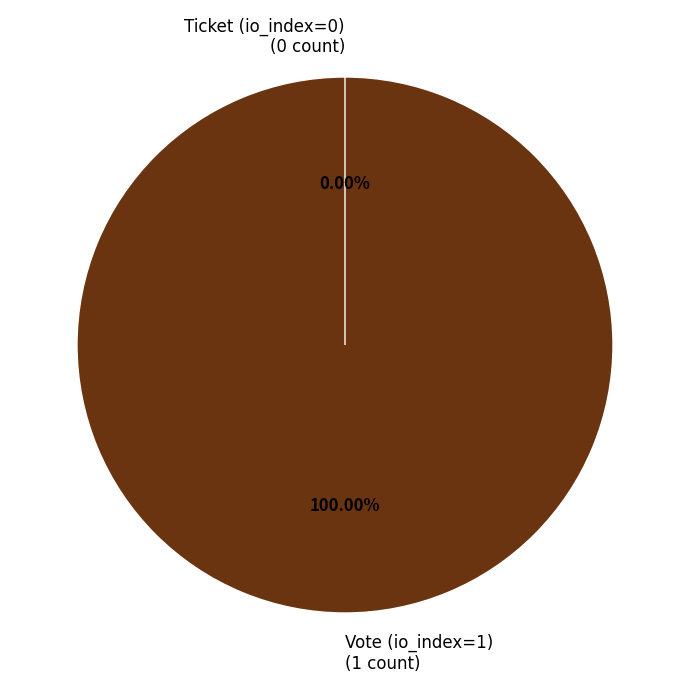

What is the majority slice?

Vote (io_index=1)